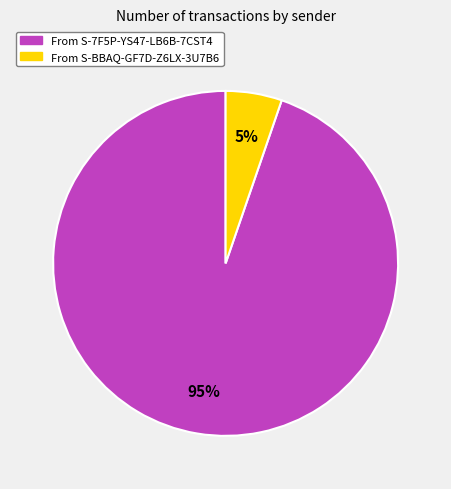

Rank the categories by value from highest to lowest.

S-7F5P-YS47-LB6B-7CST4, S-BBAQ-GF7D-Z6LX-3U7B6